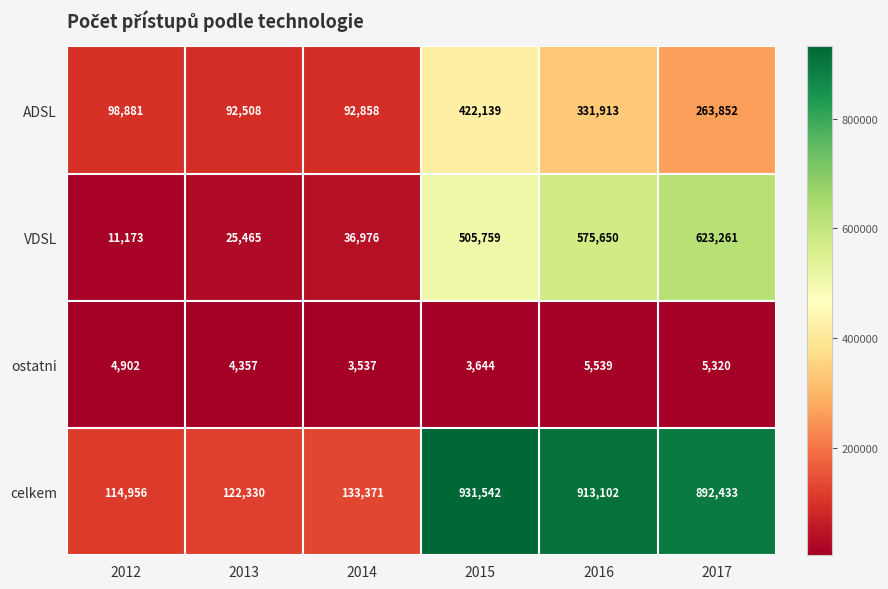

How many distinct data groups are displayed?

4